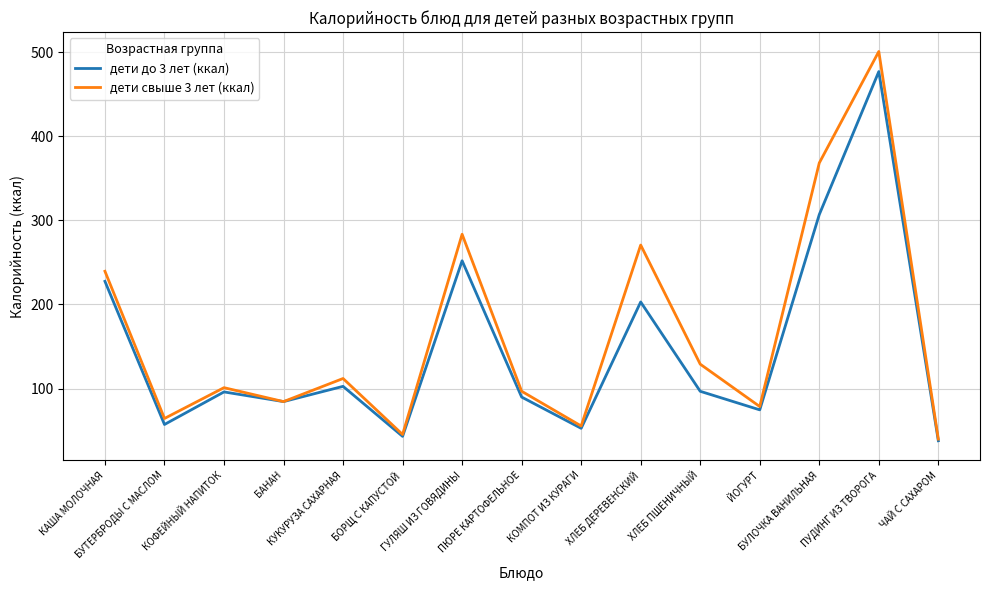

Rank the series by their average value, from highest to lowest.

дети свыше 3 лет (ккал), дети до 3 лет (ккал)